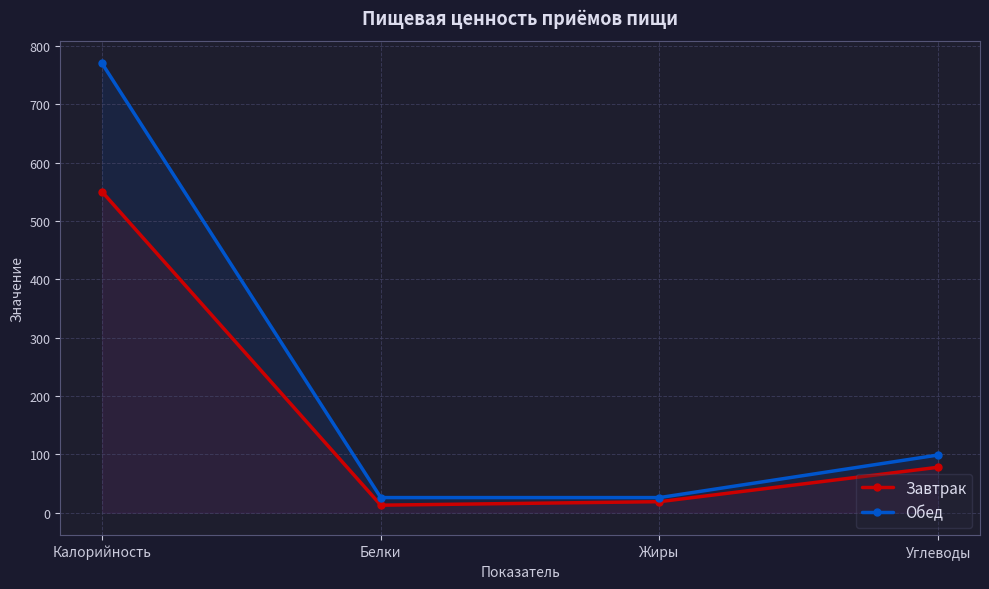

At Белки, list the series in order from smallest to largest.

Завтрак, Обед